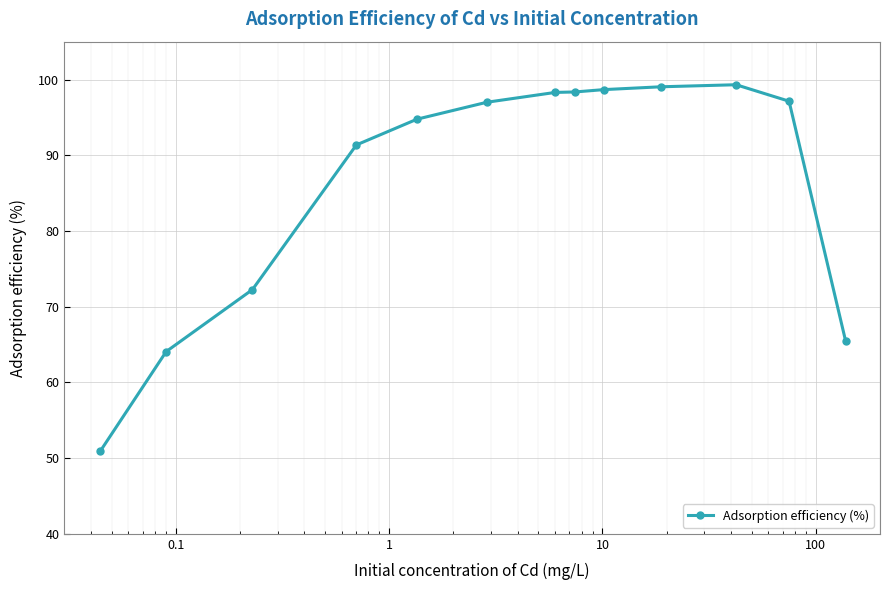

What is the minimum value shown in the chart?

50.9